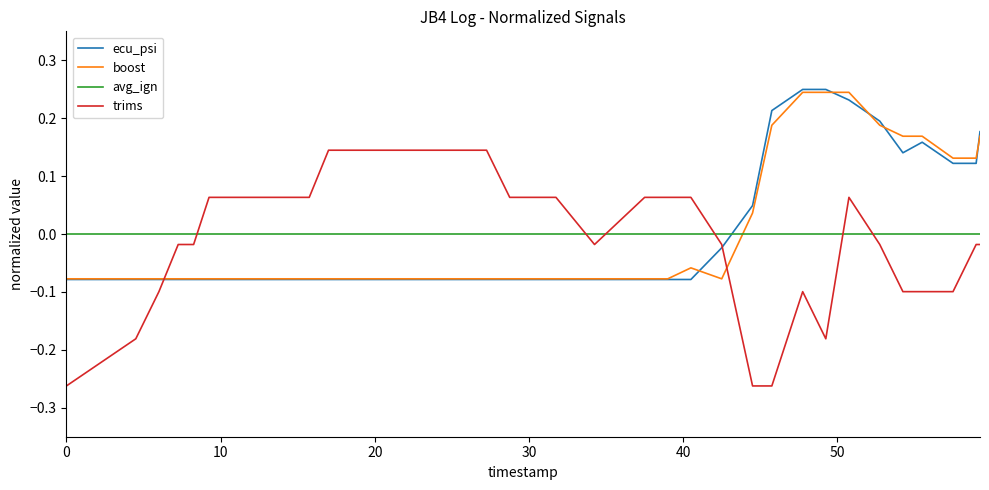

Which series has the widest spread of values?

trims